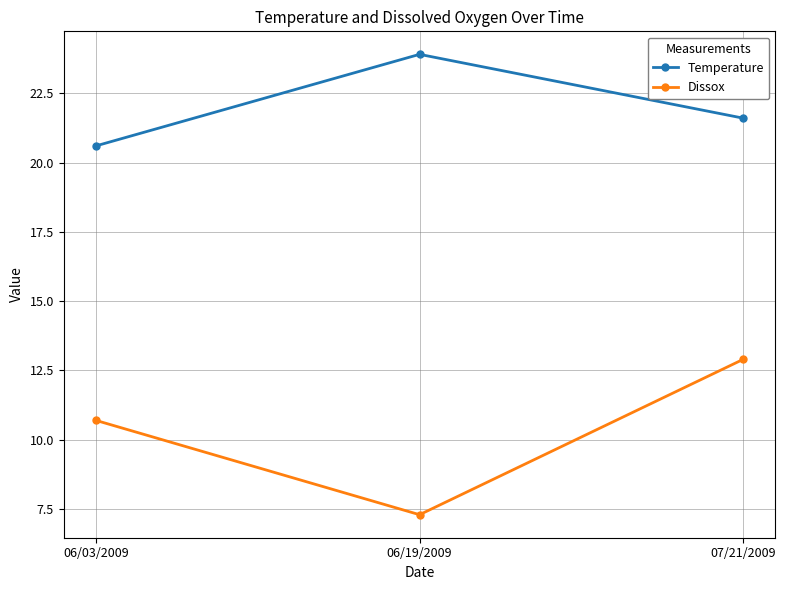

Reading left to right, list all the values displayed in this chart.

Temperature: 20.6	23.9	21.6
Dissox: 10.7	7.3	12.9